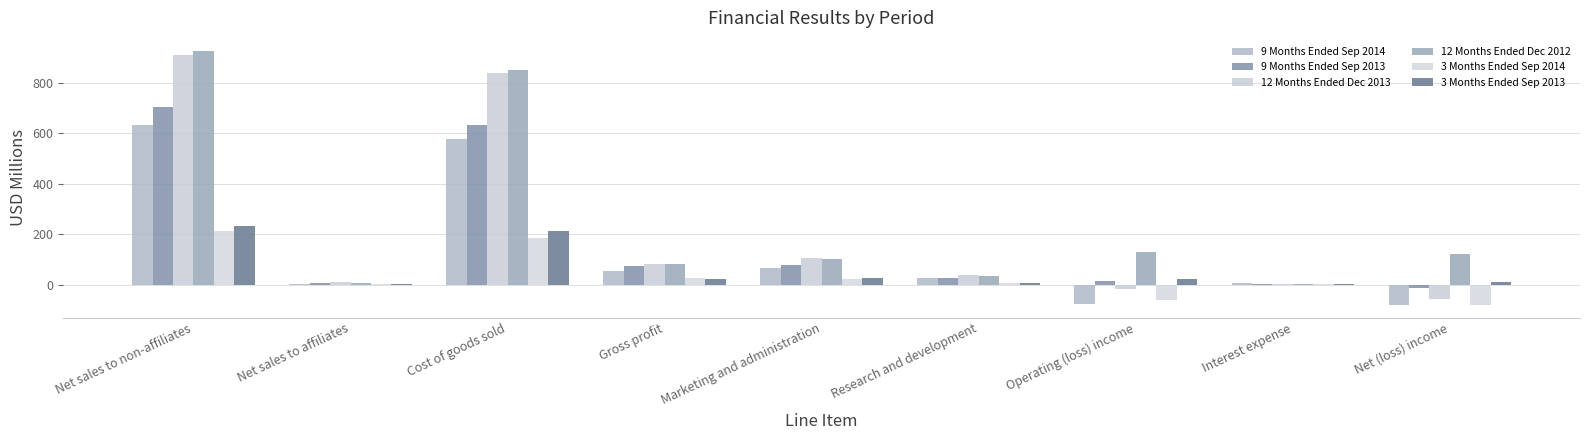

Reading left to right, what are all the values shown in this chart?

9 Months Ended Sep 2014: Net sales to non-affiliates=632.8	Net sales to affiliates=1.4	Cost of goods sold=578.7	Gross profit=55.5	Marketing and administration=63.7	Research and development=26.4	Operating (loss) income=-78.1	Interest expense=5.5	Net (loss) income=-80.5
9 Months Ended Sep 2013: Net sales to non-affiliates=703.5	Net sales to affiliates=5.5	Cost of goods sold=634.0	Gross profit=75.0	Marketing and administration=75.9	Research and development=27.9	Operating (loss) income=12.3	Interest expense=0.6	Net (loss) income=-12.1
12 Months Ended Dec 2013: Net sales to non-affiliates=911.5	Net sales to affiliates=9.1	Cost of goods sold=838.9	Gross profit=81.7	Marketing and administration=105.1	Research and development=37.0	Operating (loss) income=-19.0	Interest expense=0.8	Net (loss) income=-55.3
12 Months Ended Dec 2012: Net sales to non-affiliates=927.4	Net sales to affiliates=6.8	Cost of goods sold=852.4	Gross profit=81.8	Marketing and administration=100.7	Research and development=33.4	Operating (loss) income=127.5	Interest expense=1.0	Net (loss) income=122.7
3 Months Ended Sep 2014: Net sales to non-affiliates=212.4	Net sales to affiliates=0.8	Cost of goods sold=186.4	Gross profit=26.8	Marketing and administration=22.3	Research and development=8.1	Operating (loss) income=-62.5	Interest expense=3.8	Net (loss) income=-79.4
3 Months Ended Sep 2013: Net sales to non-affiliates=232.2	Net sales to affiliates=0.4	Cost of goods sold=211.5	Gross profit=21.1	Marketing and administration=27.5	Research and development=7.9	Operating (loss) income=21.3	Interest expense=0.3	Net (loss) income=9.3